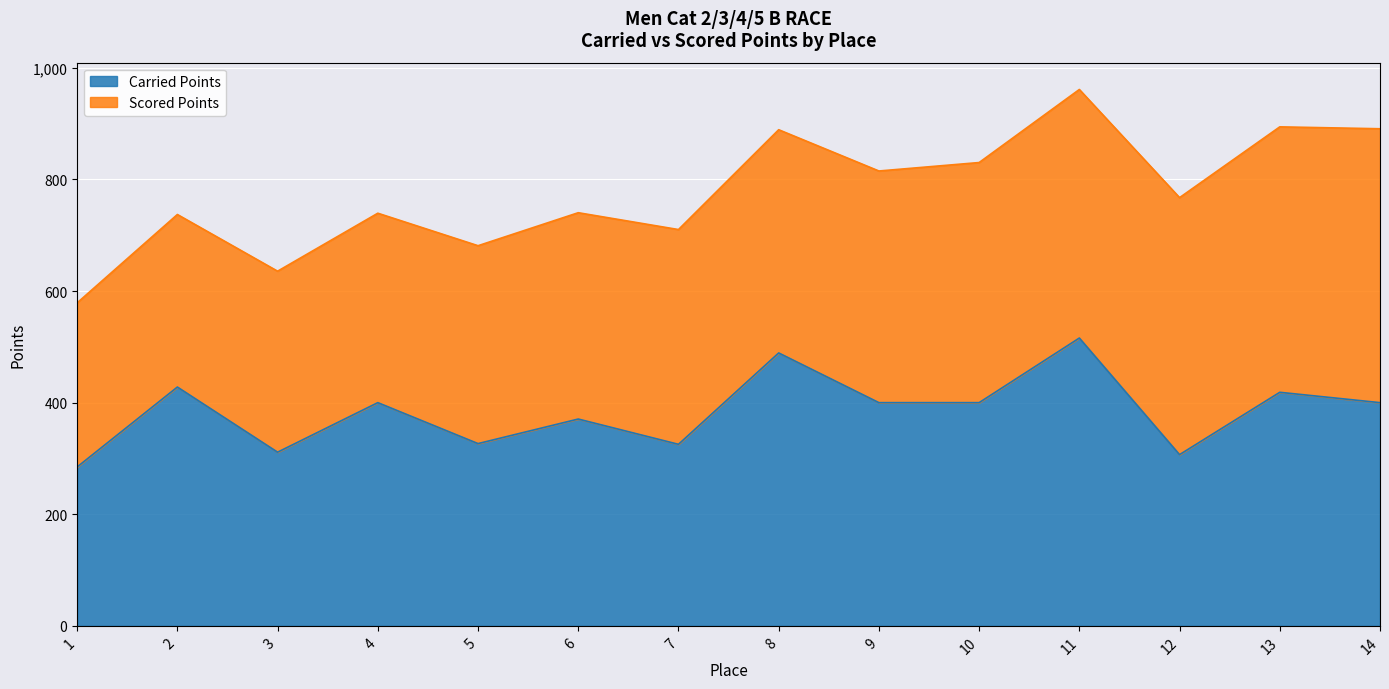

What is the minimum value shown in the chart?

284.8